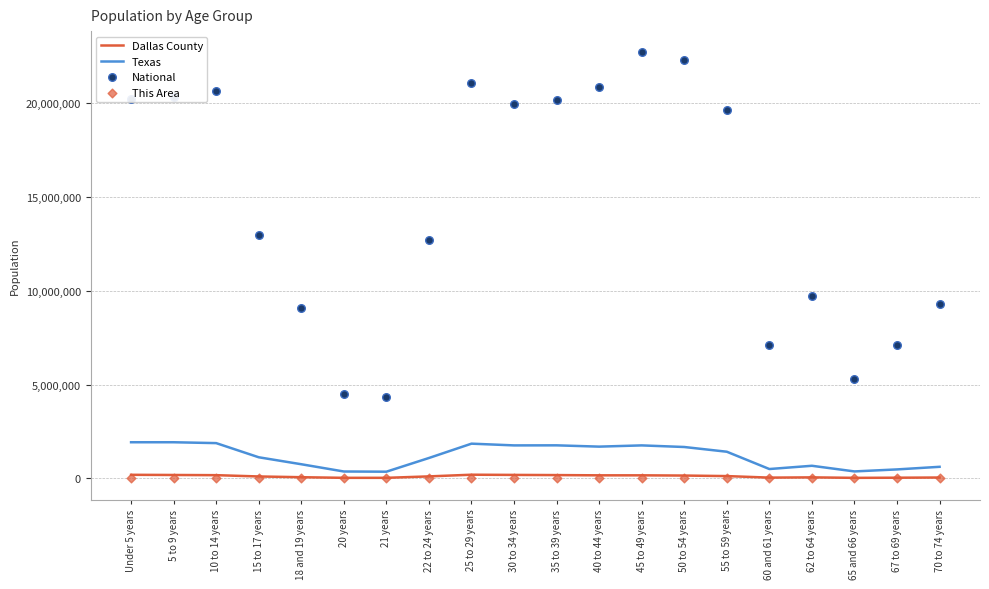

At which category is the sum across all series the highest?

45 to 49 years